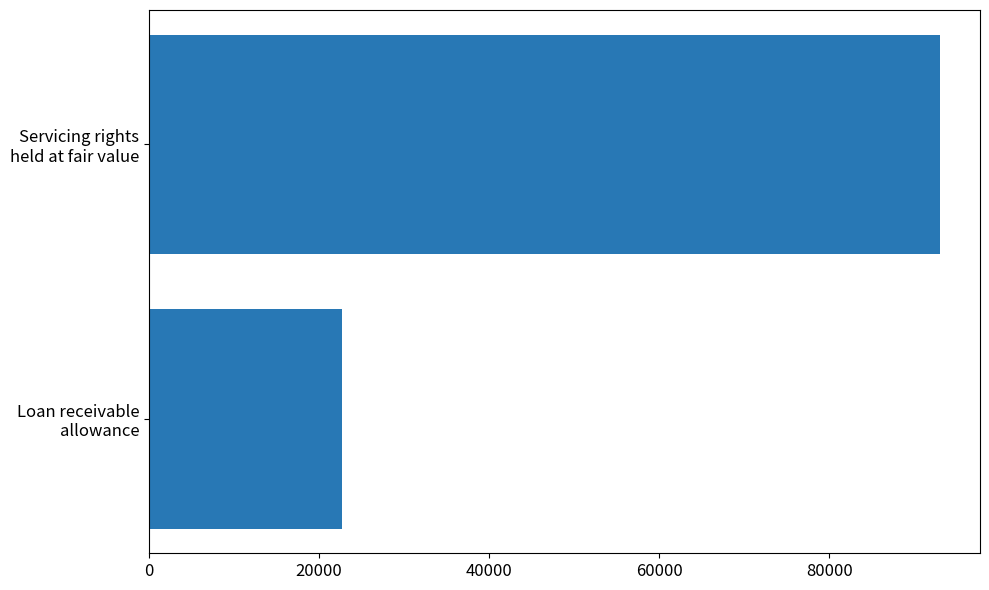

Reading bottom to top, what are all the values shown in this chart?

22664	93065